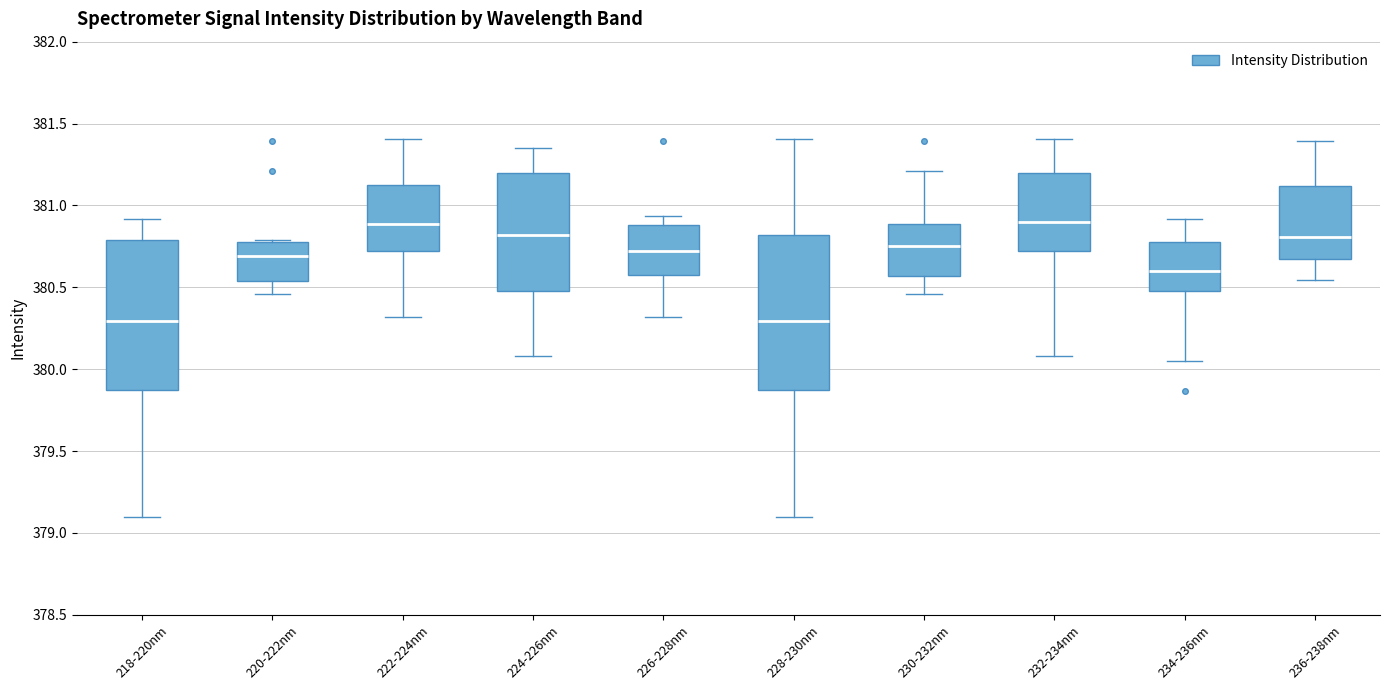

Reading left to right, read every box against the y-axis: the position of its median line, the range the box covers, and the ends of its whiskers. The values are not printed on the chart, so give them approximately, as read against the axis.

218-220nm: median 380.30, box 379.90 to 380.80, whiskers 379.10 to 380.90
220-222nm: median 380.70, box 380.55 to 380.80, whiskers 380.45 to 380.80
222-224nm: median 380.90, box 380.70 to 381.15, whiskers 380.30 to 381.40
224-226nm: median 380.80, box 380.50 to 381.20, whiskers 380.10 to 381.35
226-228nm: median 380.70, box 380.55 to 380.90, whiskers 380.30 to 380.95
228-230nm: median 380.30, box 379.90 to 380.80, whiskers 379.10 to 381.40
230-232nm: median 380.75, box 380.55 to 380.90, whiskers 380.45 to 381.20
232-234nm: median 380.90, box 380.70 to 381.20, whiskers 380.10 to 381.40
234-236nm: median 380.60, box 380.50 to 380.80, whiskers 380.05 to 380.90
236-238nm: median 380.80, box 380.65 to 381.10, whiskers 380.55 to 381.40